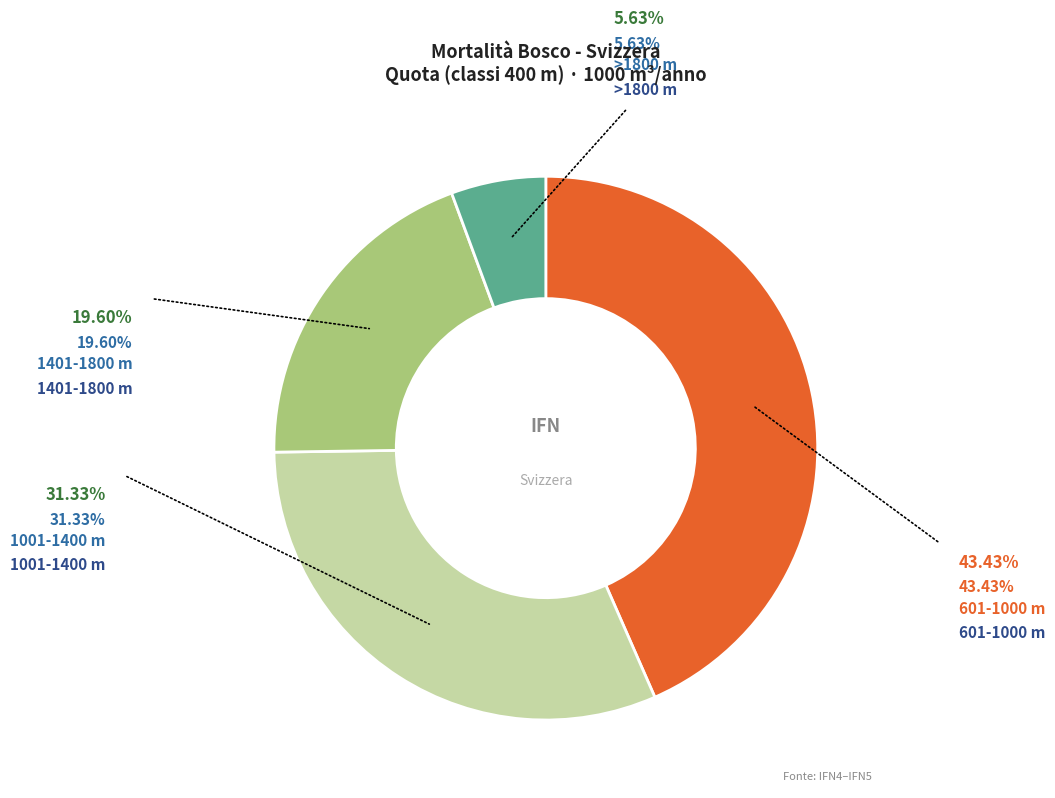

Does any single category account for the majority?

No